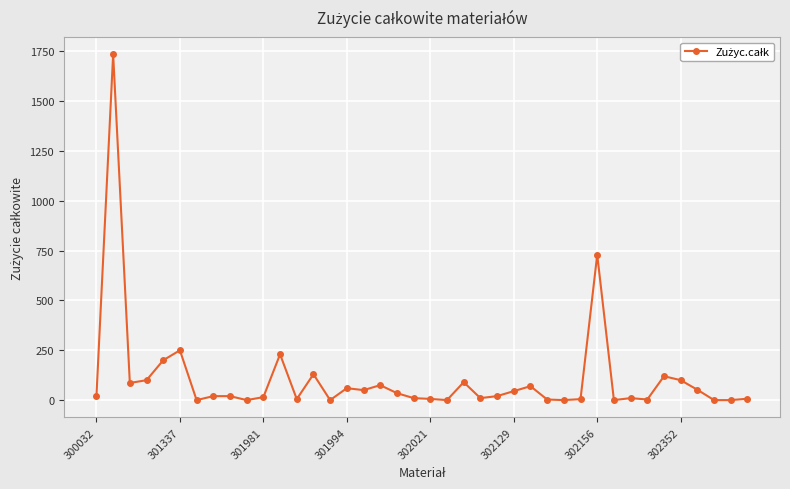

What is the sum of all values?

4314